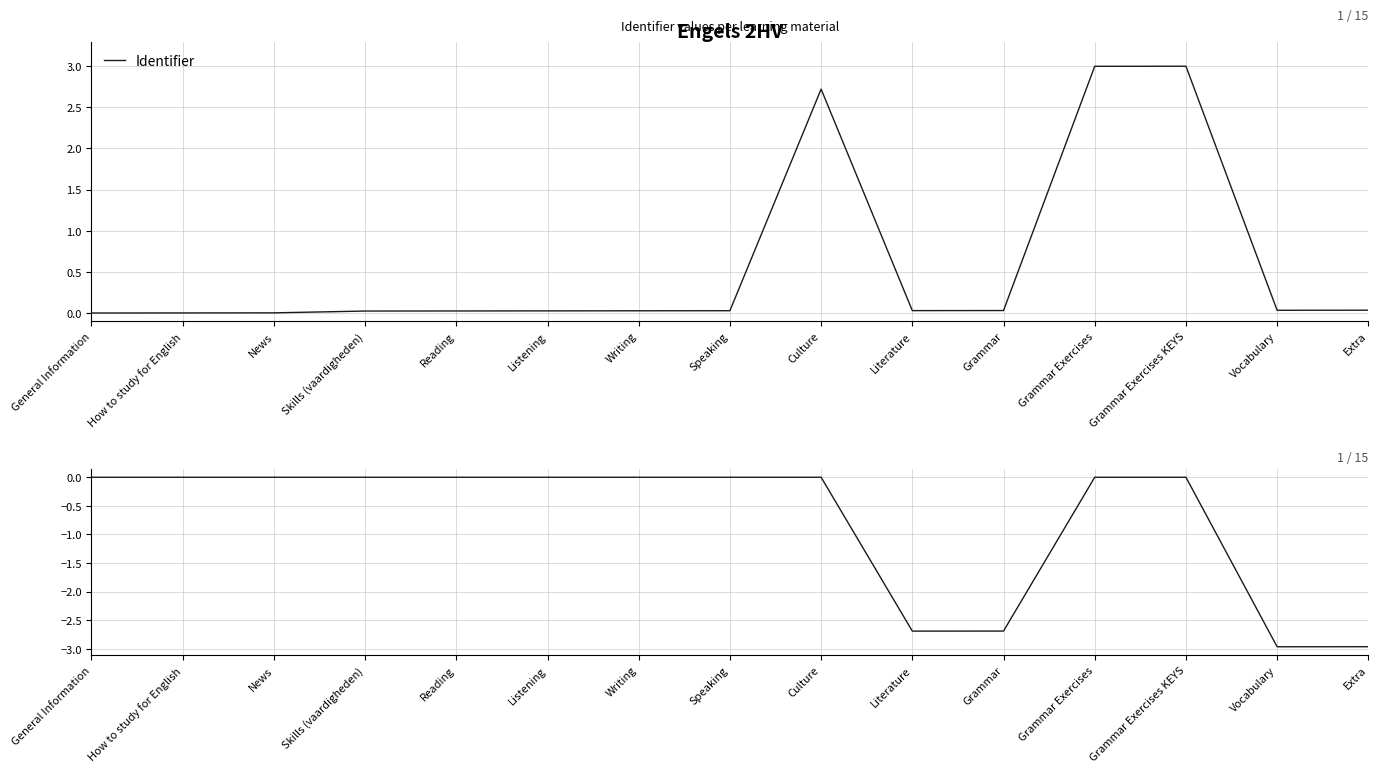

True or false: Identifier and Normalized Drawdown intersect in this chart.

False